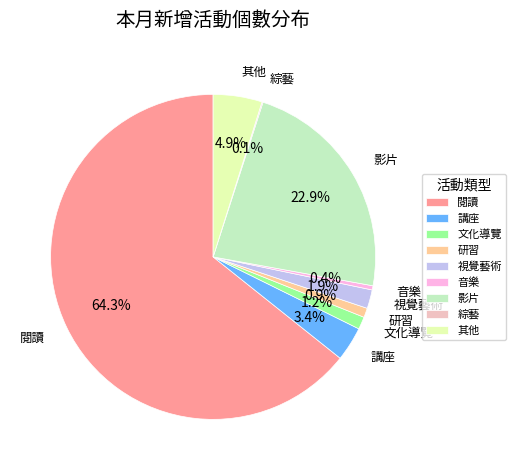

Does 研習 account for over 50% of the chart?

No